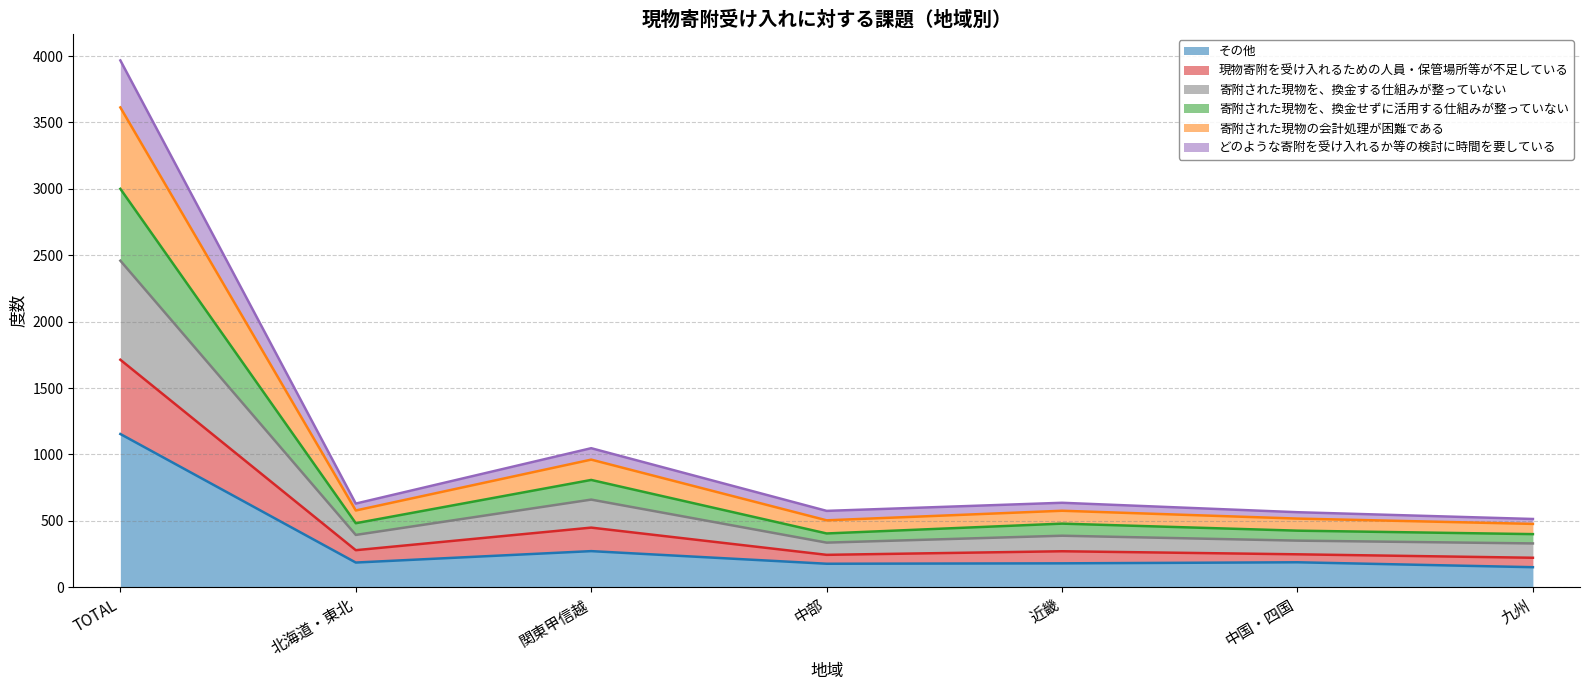

True or false: 寄附された現物を、換金する仕組みが整っていない and その他 cross at least once.

False